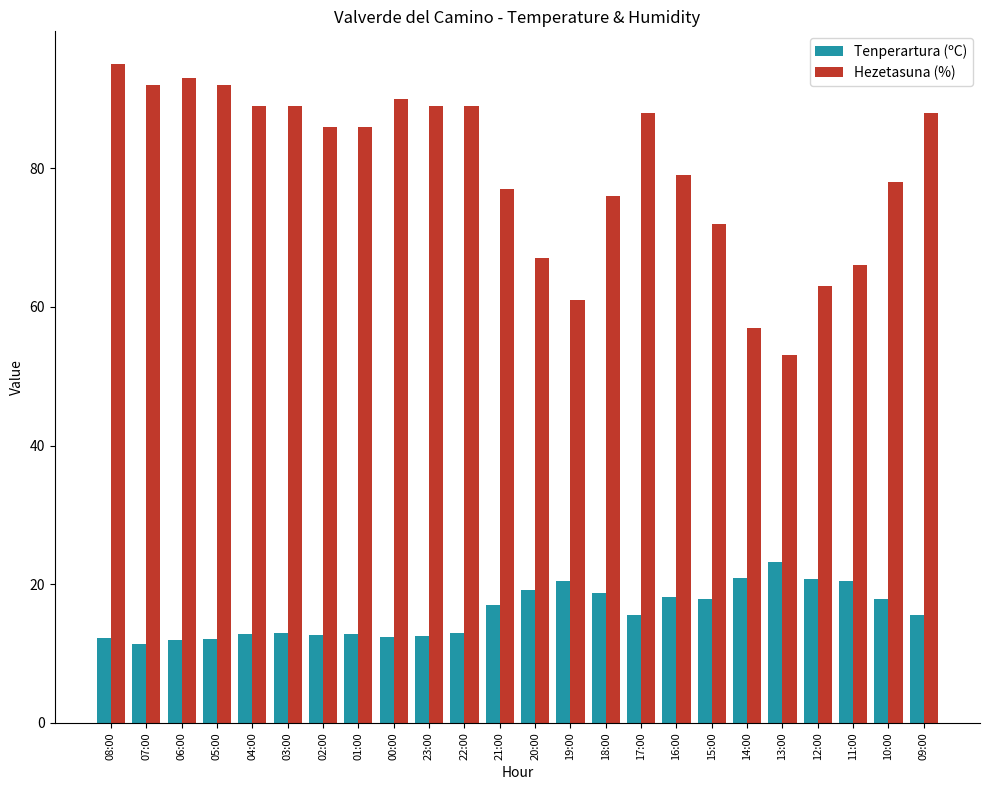

What is the smallest value displayed?

11.4